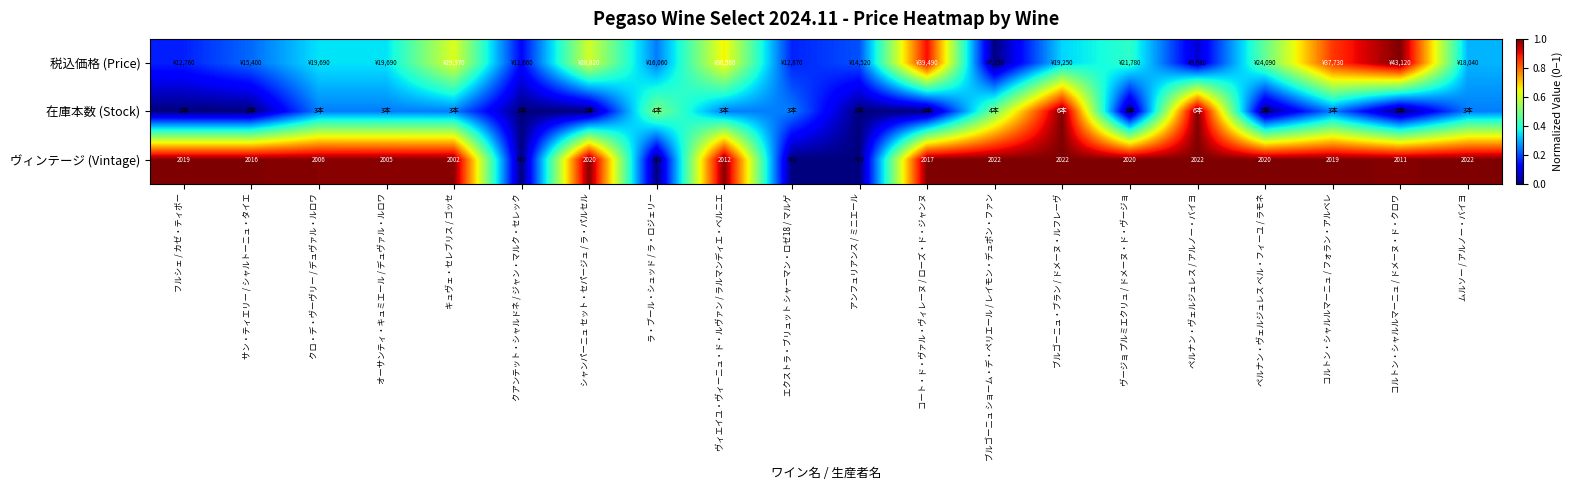

Which series has the largest range (max minus min)?

税込価格 (Price)